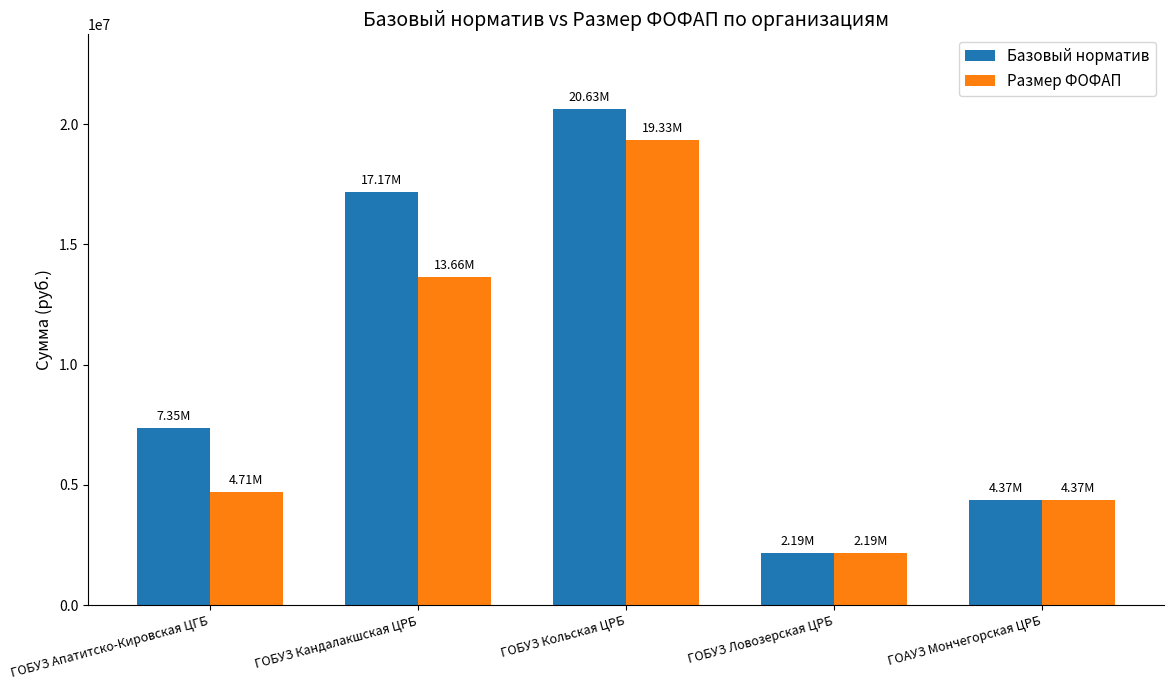

Reading left to right, what are all the values shown in this chart?

Базовый норматив: 7349461.2	17171193.2	20633211.5	2185186.2	4370372.4
Размер ФОФАП: 4705333.1	13659380.4	19329475.2	2185186.2	4370372.4